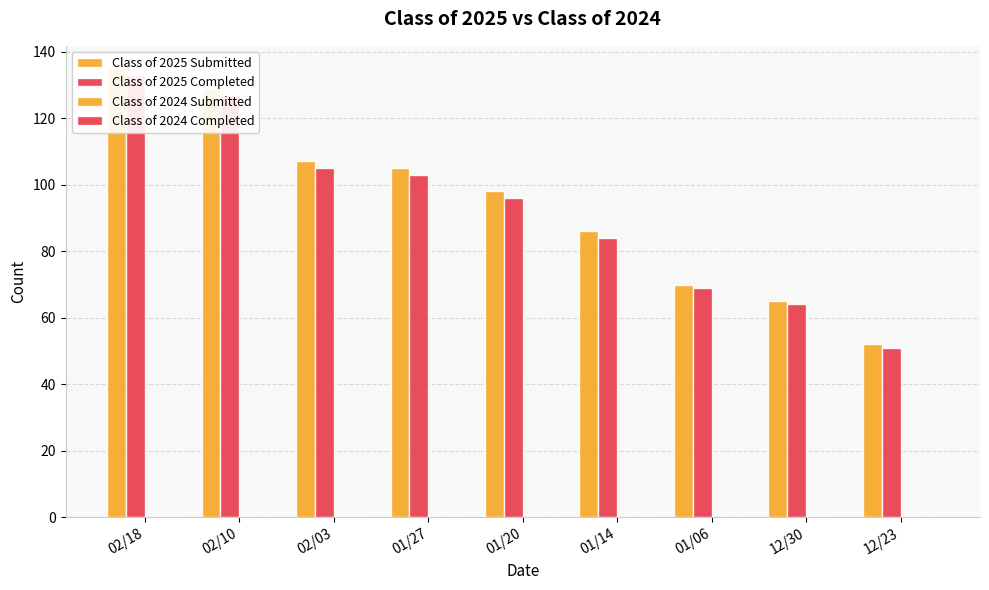

What position from the left is 12/23?

9